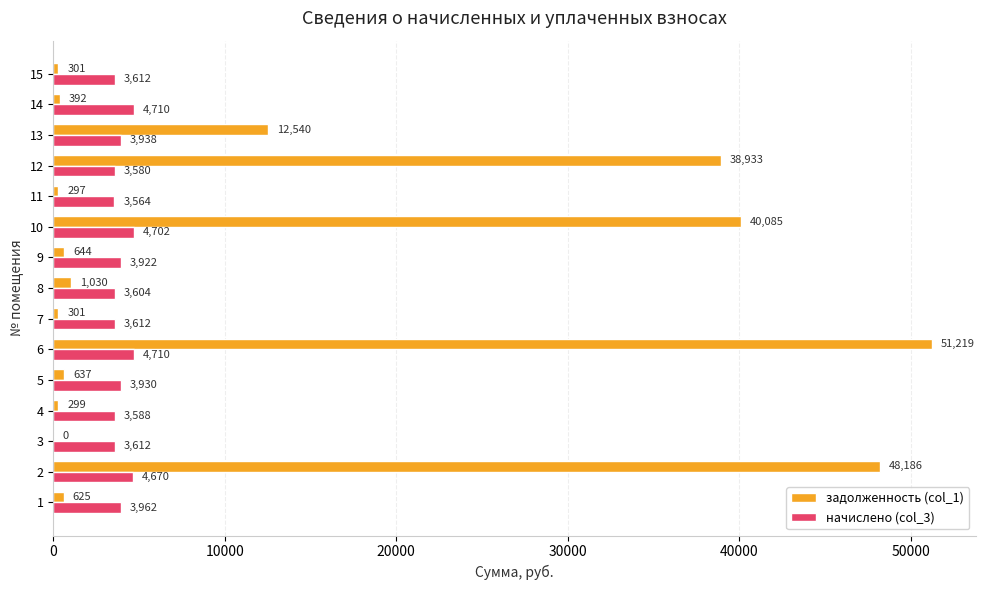

How many data points in задолженность (col_1) are above 637?

8